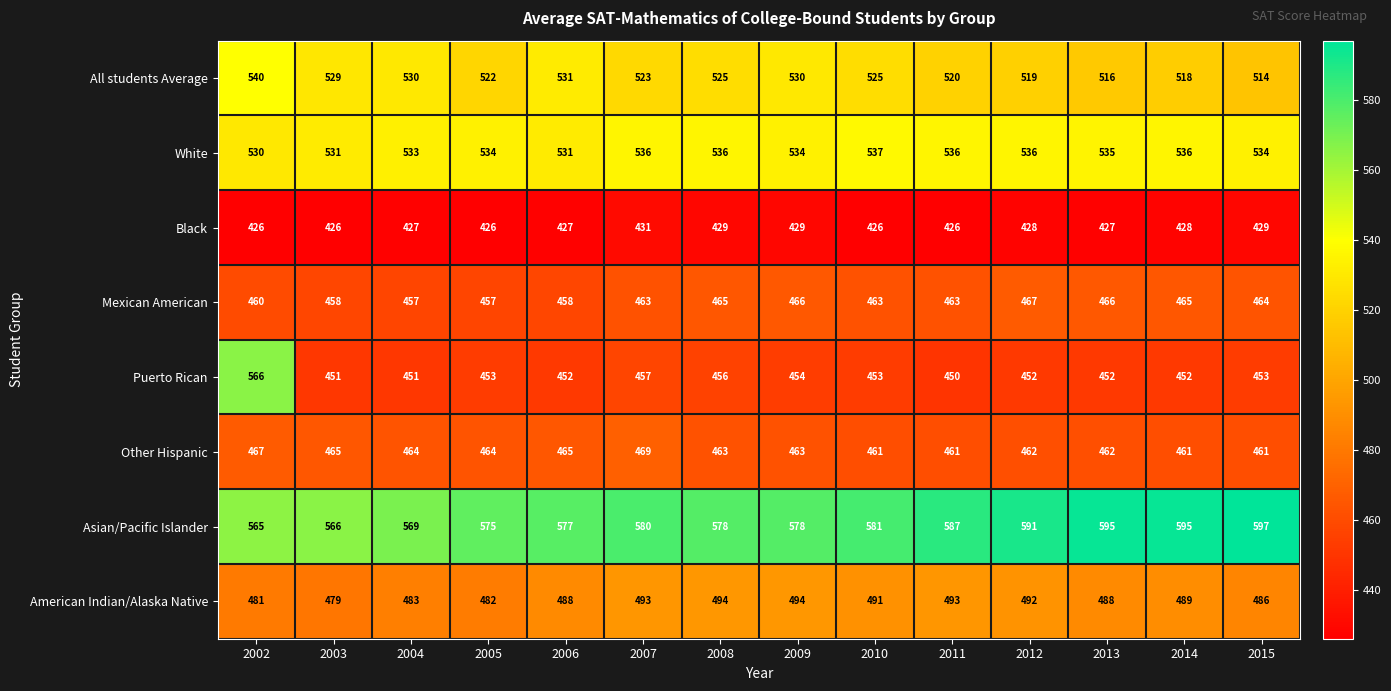

Count the number of data series in this chart.

8